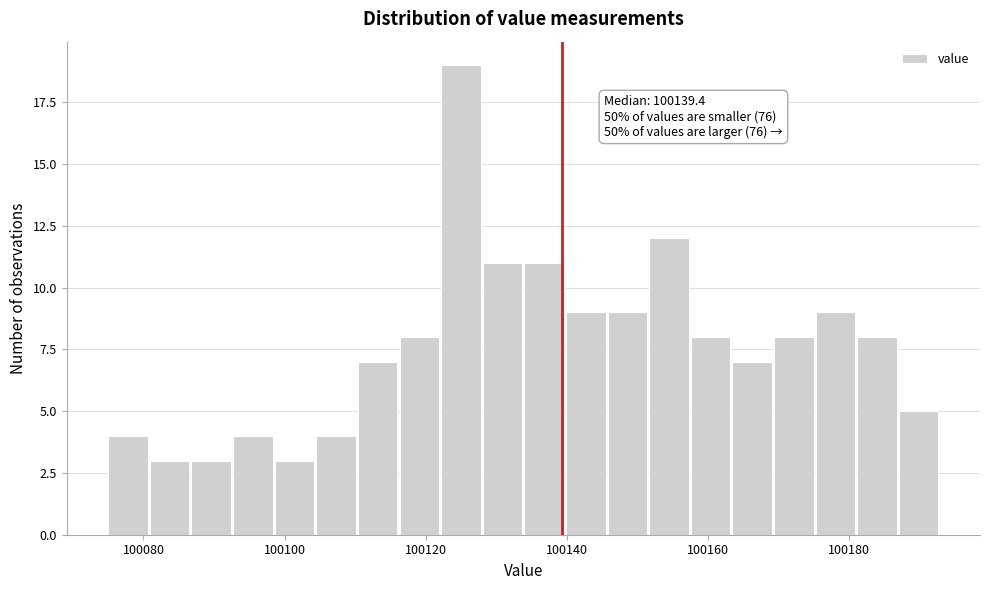

Read against the x-axis, roughly where is the centre of the tallest bar?

100126